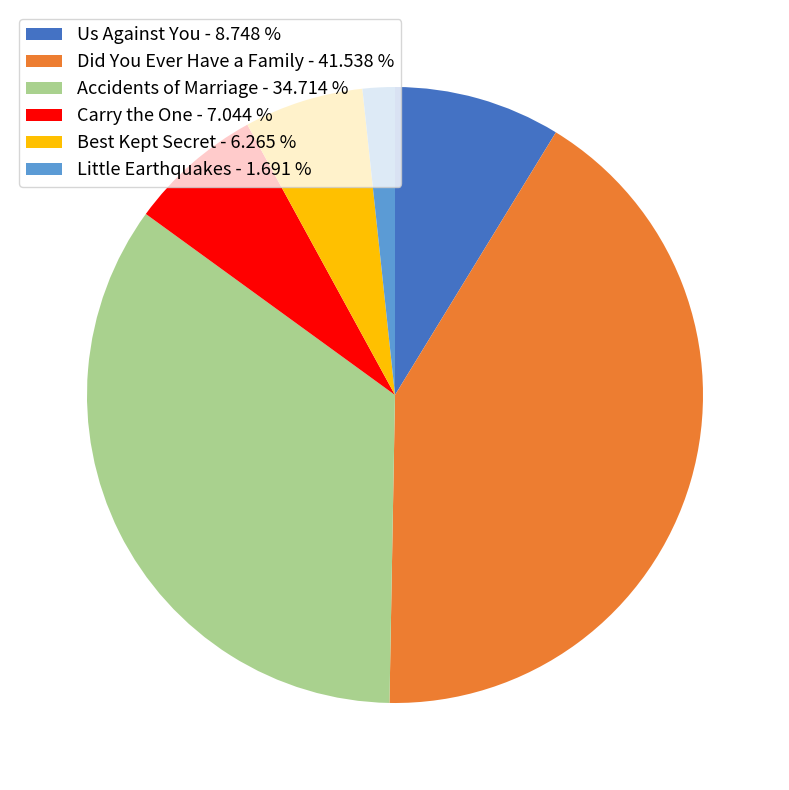

Does any single category account for the majority?

No